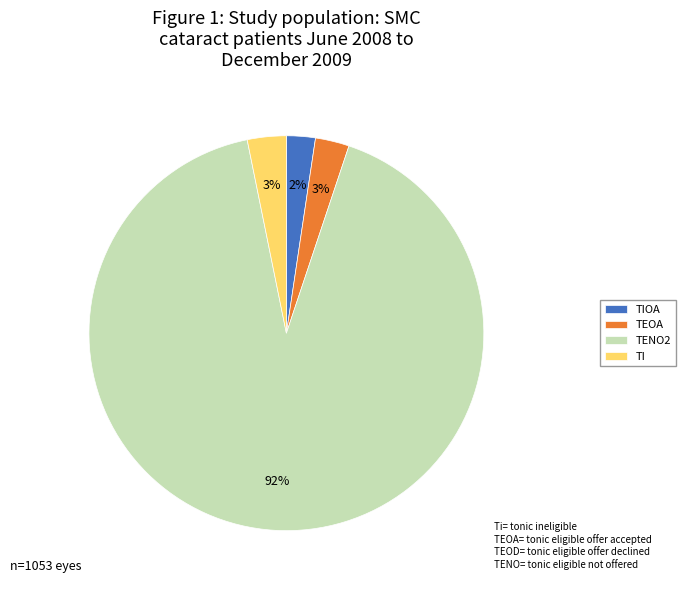

Which category accounts for the majority?

TENO2